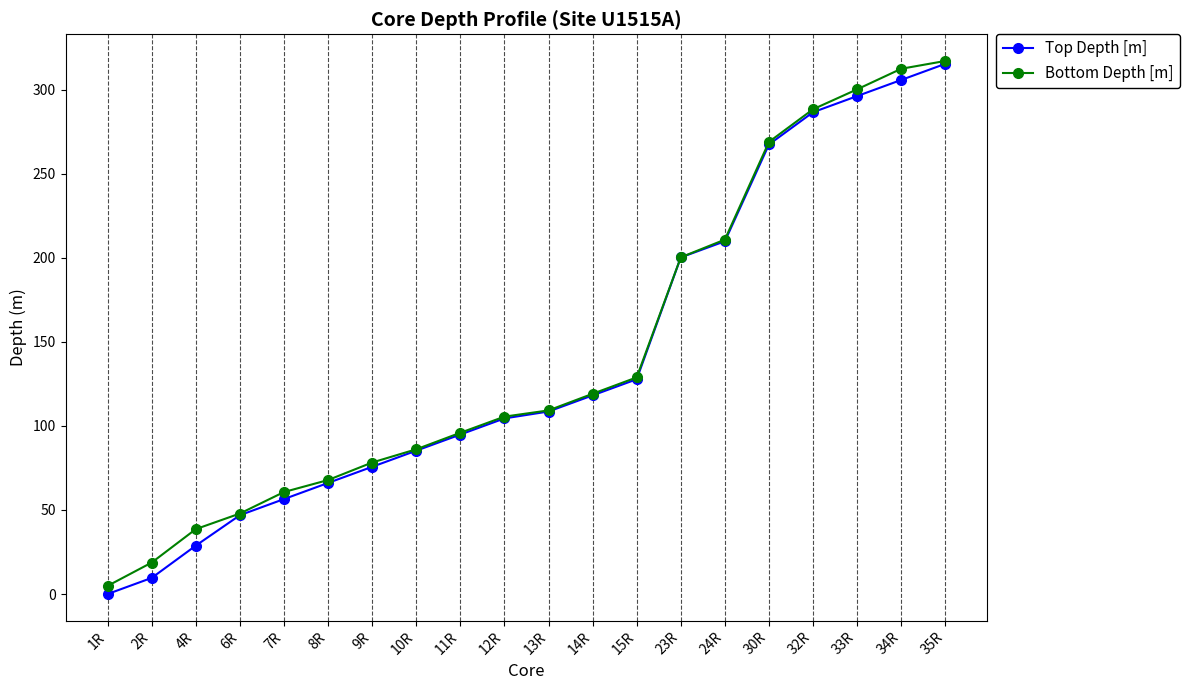

What are all the series names shown in the legend?

Top Depth [m], Bottom Depth [m]